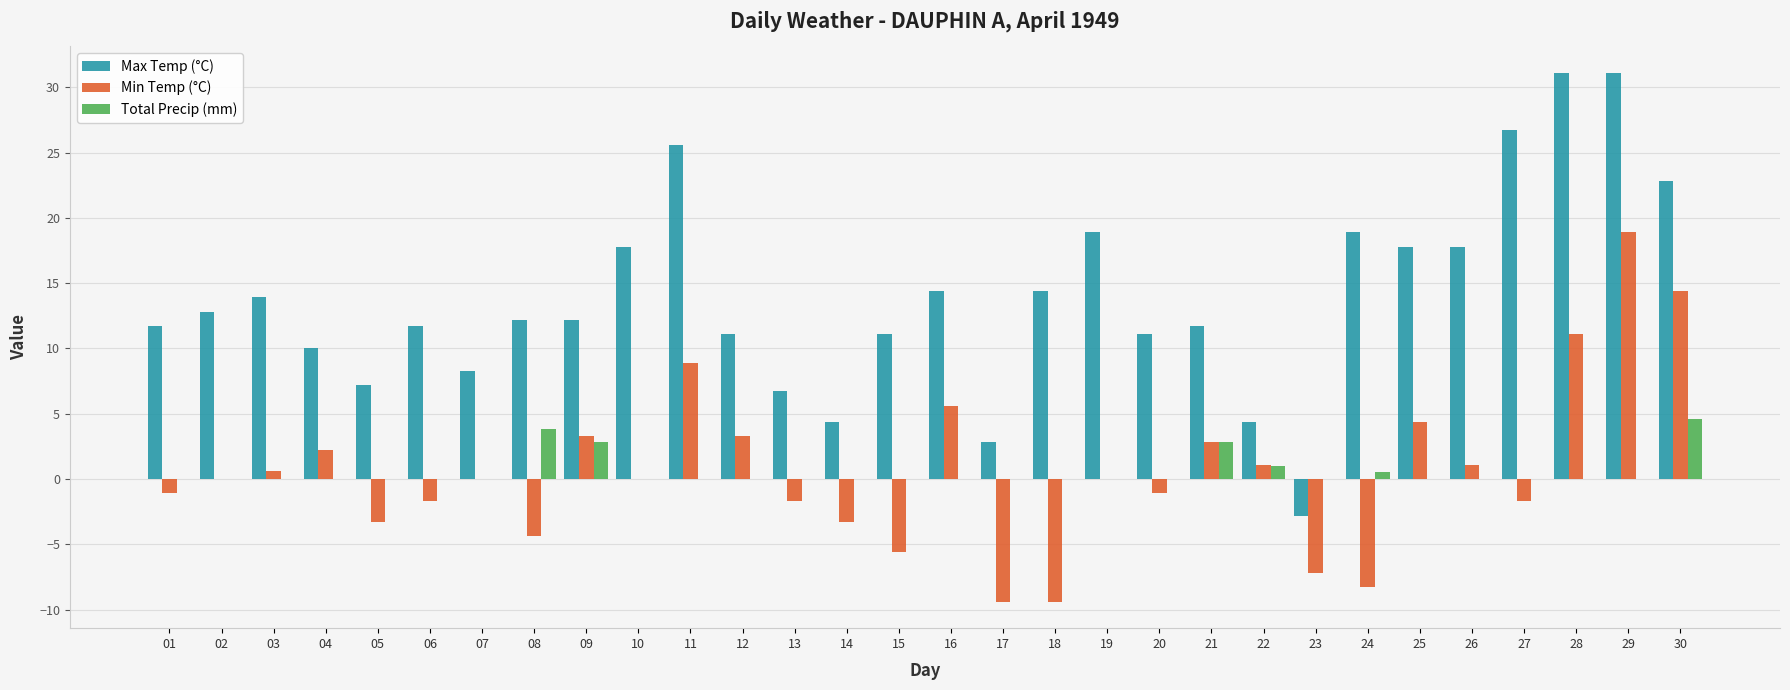

Is the value of Min Temp (°C) at 20 greater than the value of Total Precip (mm) at 24?

No